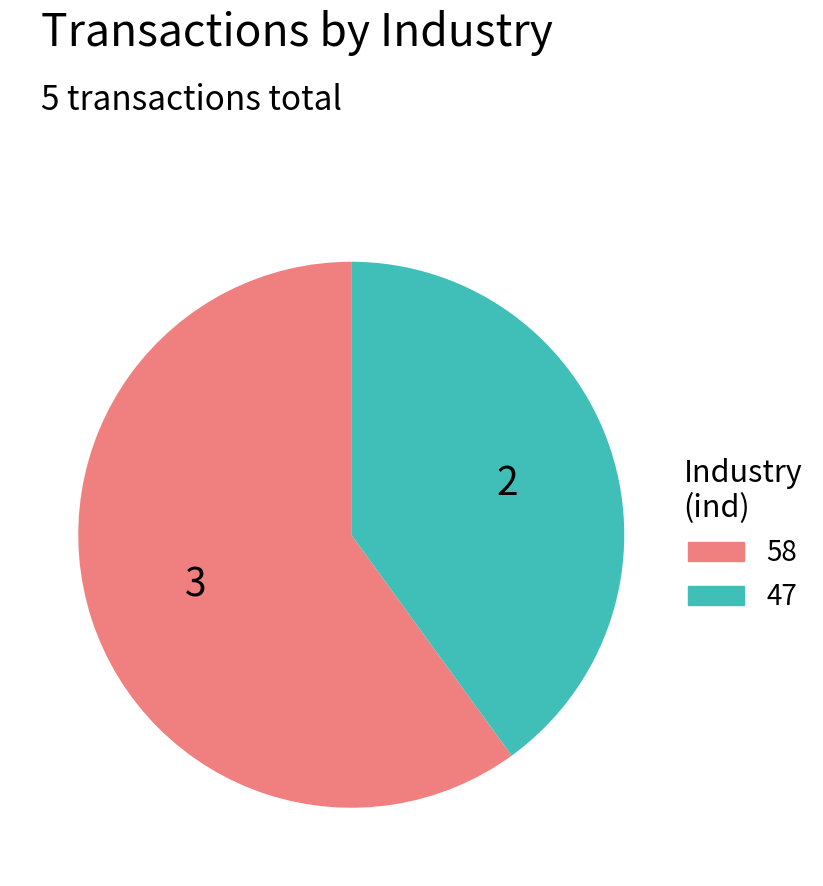

Rank the categories by value from highest to lowest.

58, 47